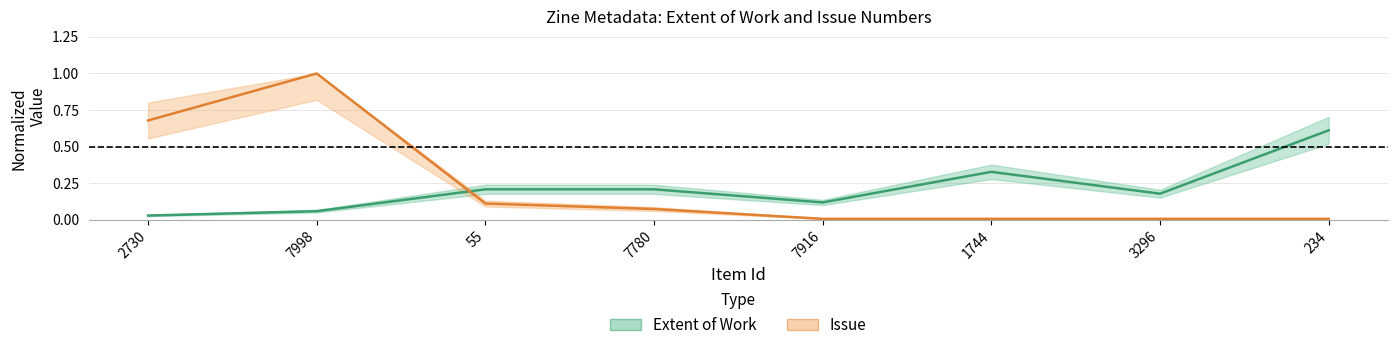

True or false: Extent of Work has more than 2 interior local peaks.

False